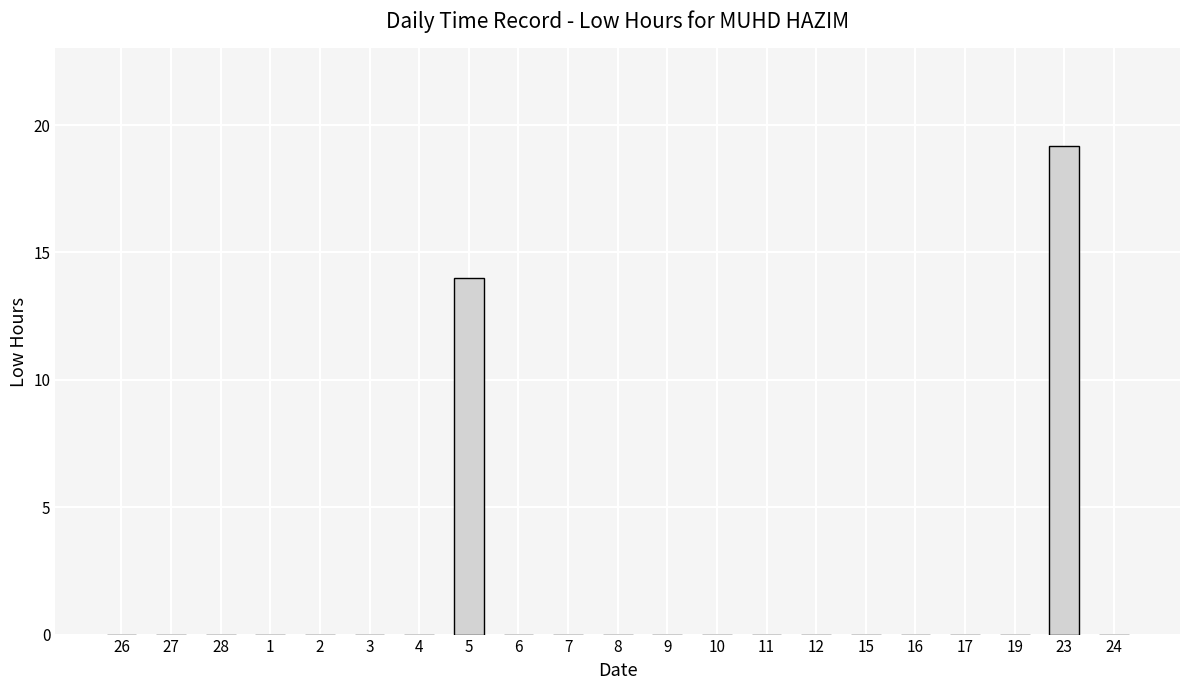

What is the greatest value displayed?

19.2